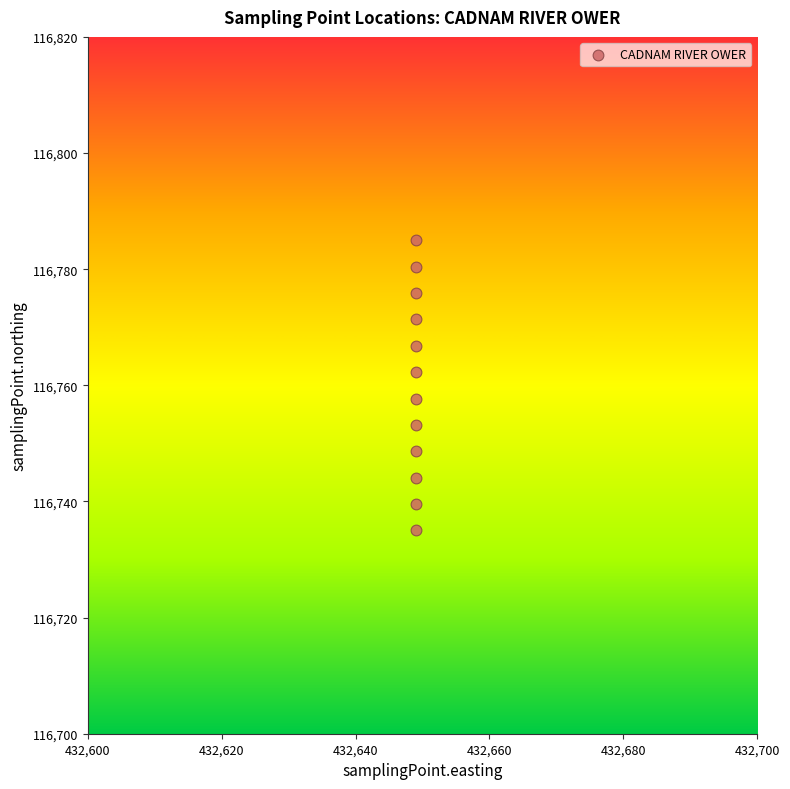

What is the range of Y values (max minus min)?

50.0